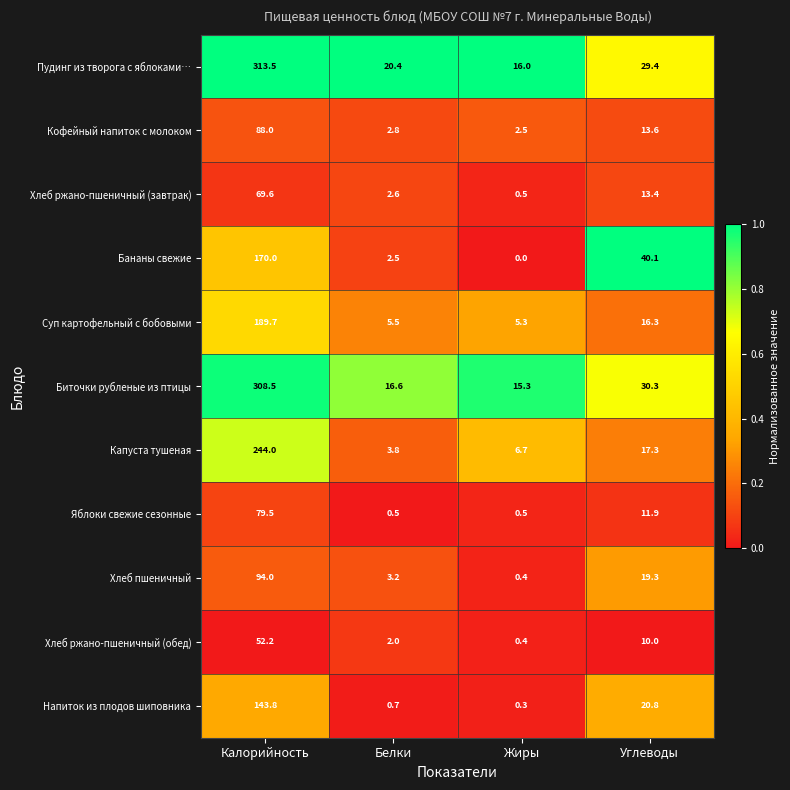

Is it true that Кофейный напиток с молоком equals 2.5 at Жиры?

True